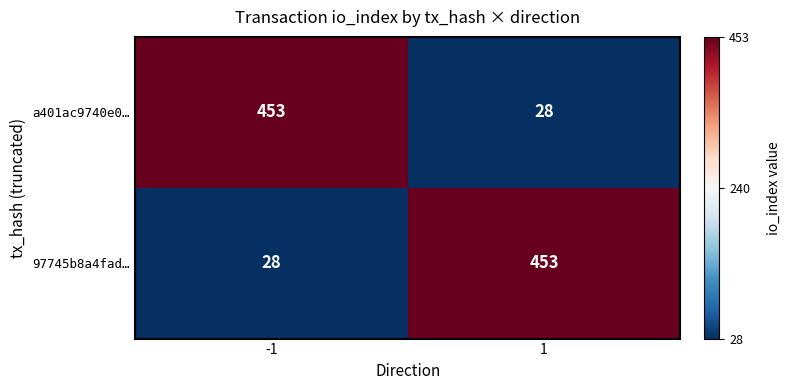

What is the difference between the 97745b8a4fad… values at 1 and -1?

425